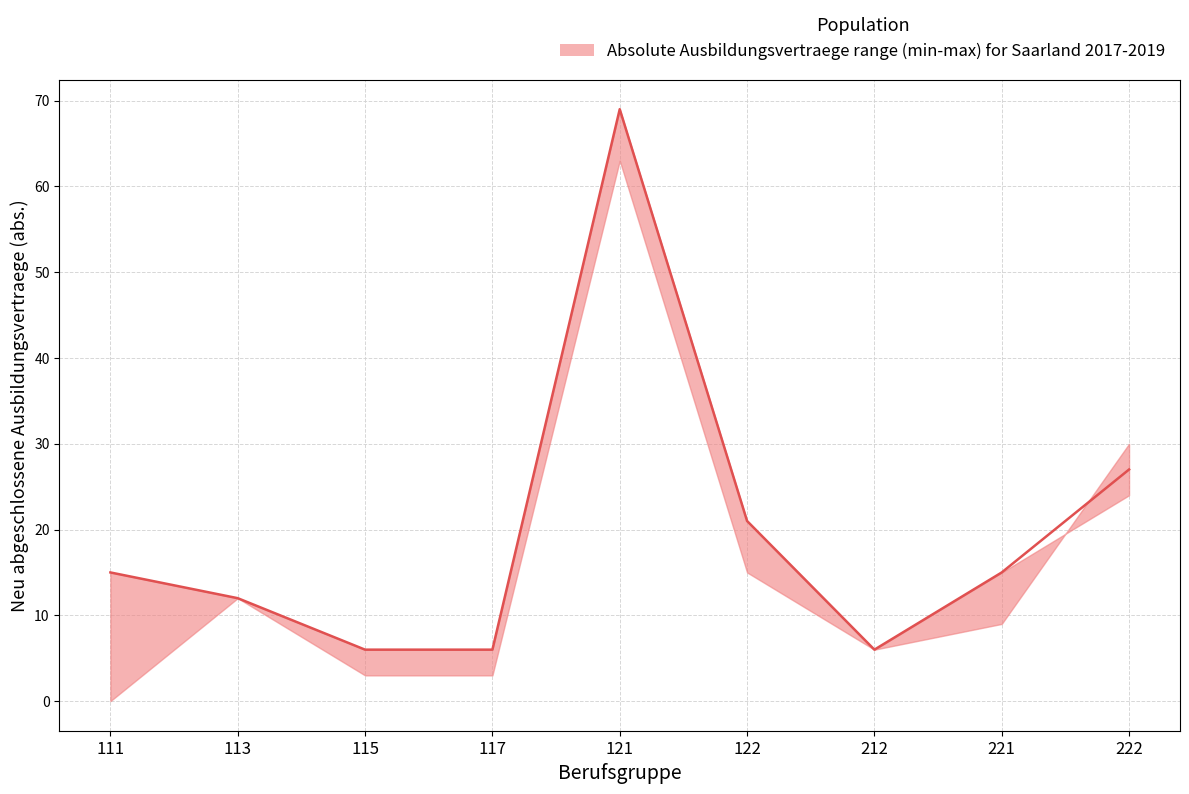

Does the chart have visible grid lines?

Yes